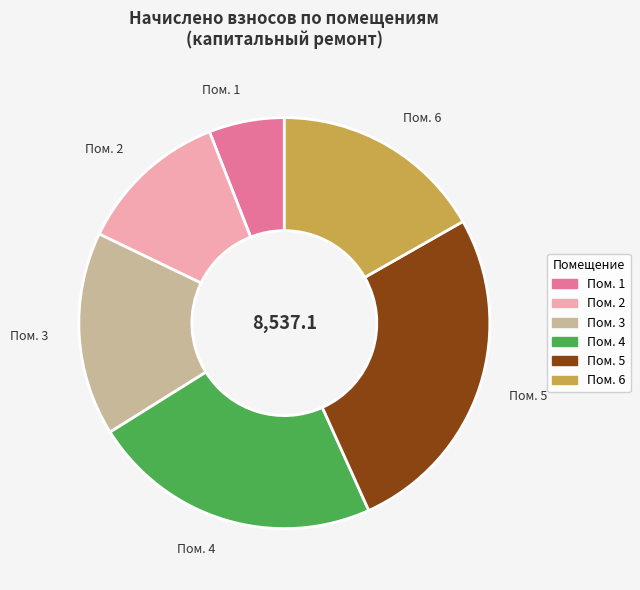

Does any single category account for the majority?

No